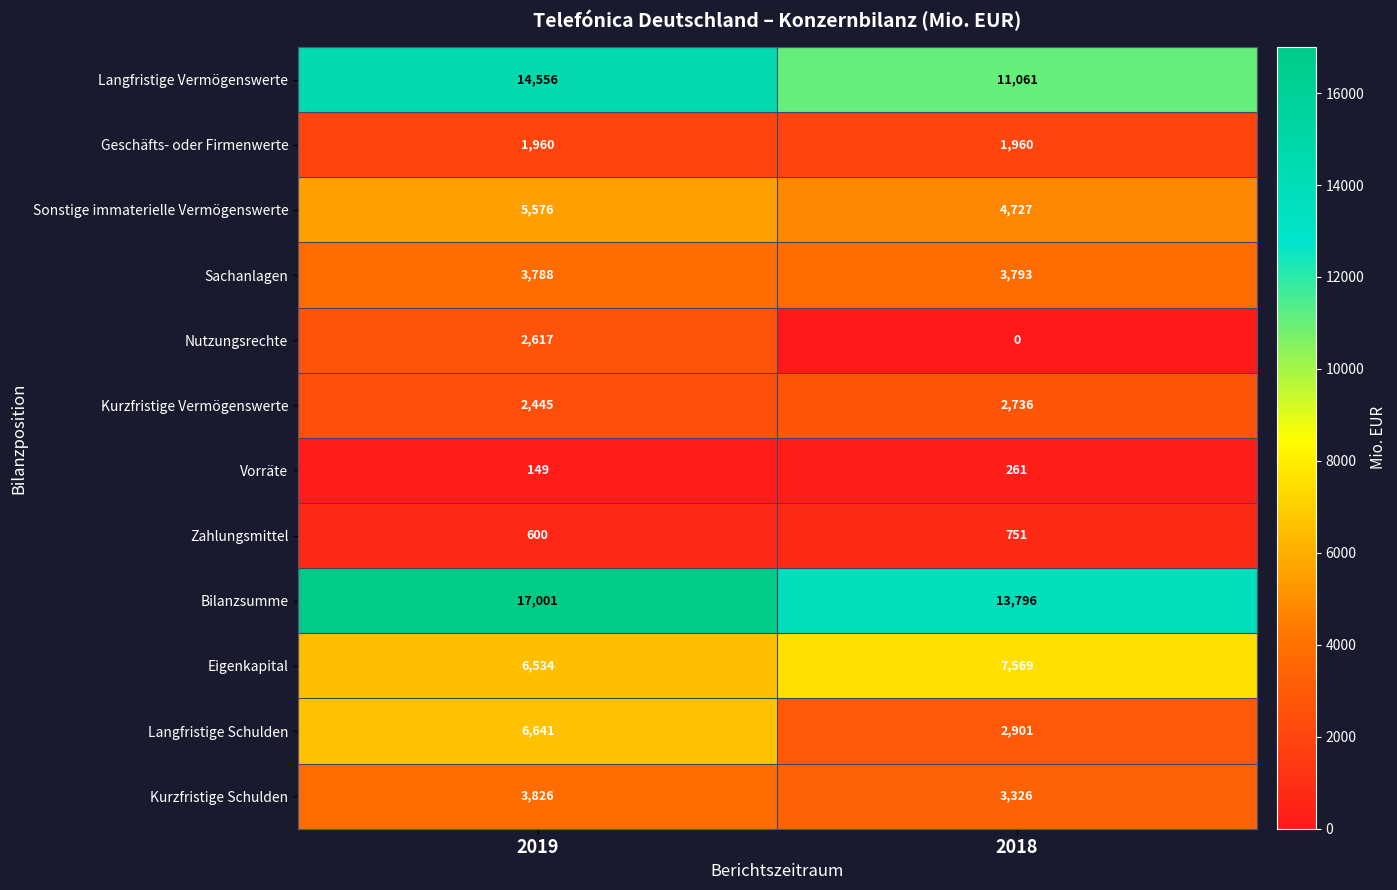

The Kurzfristige Schulden series shows 1100 at 2019. True or false?

False